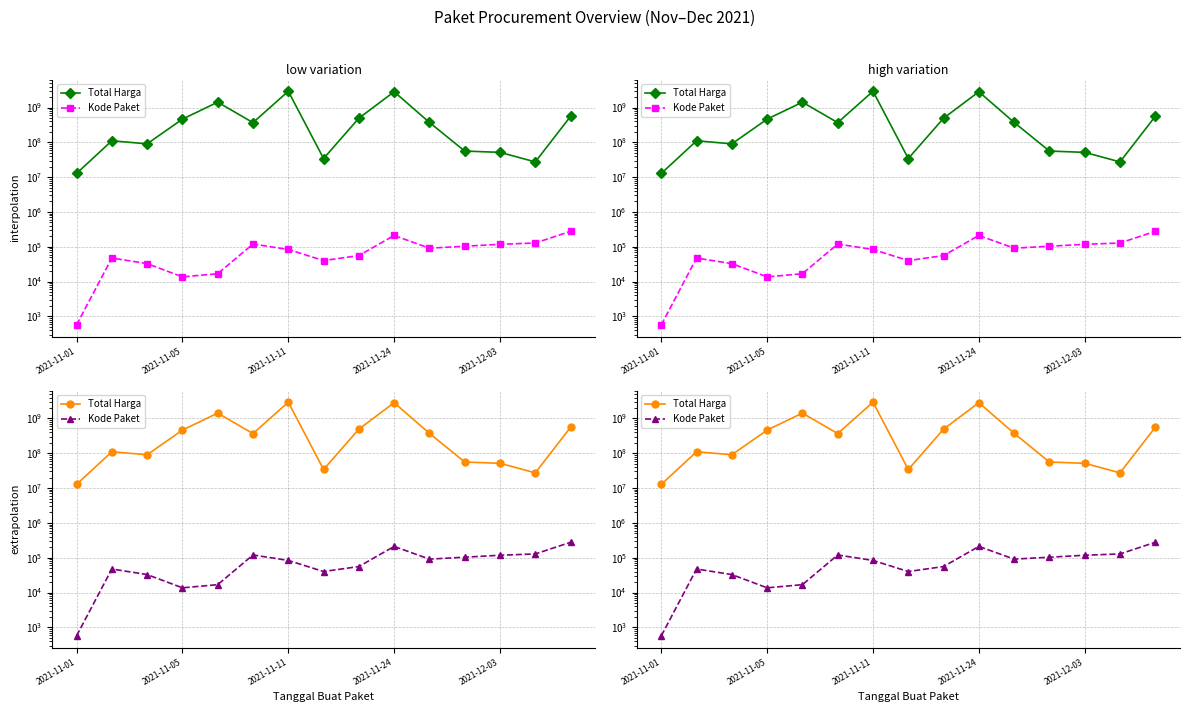

True or false: Total Harga and Kode Paket intersect in this chart.

False